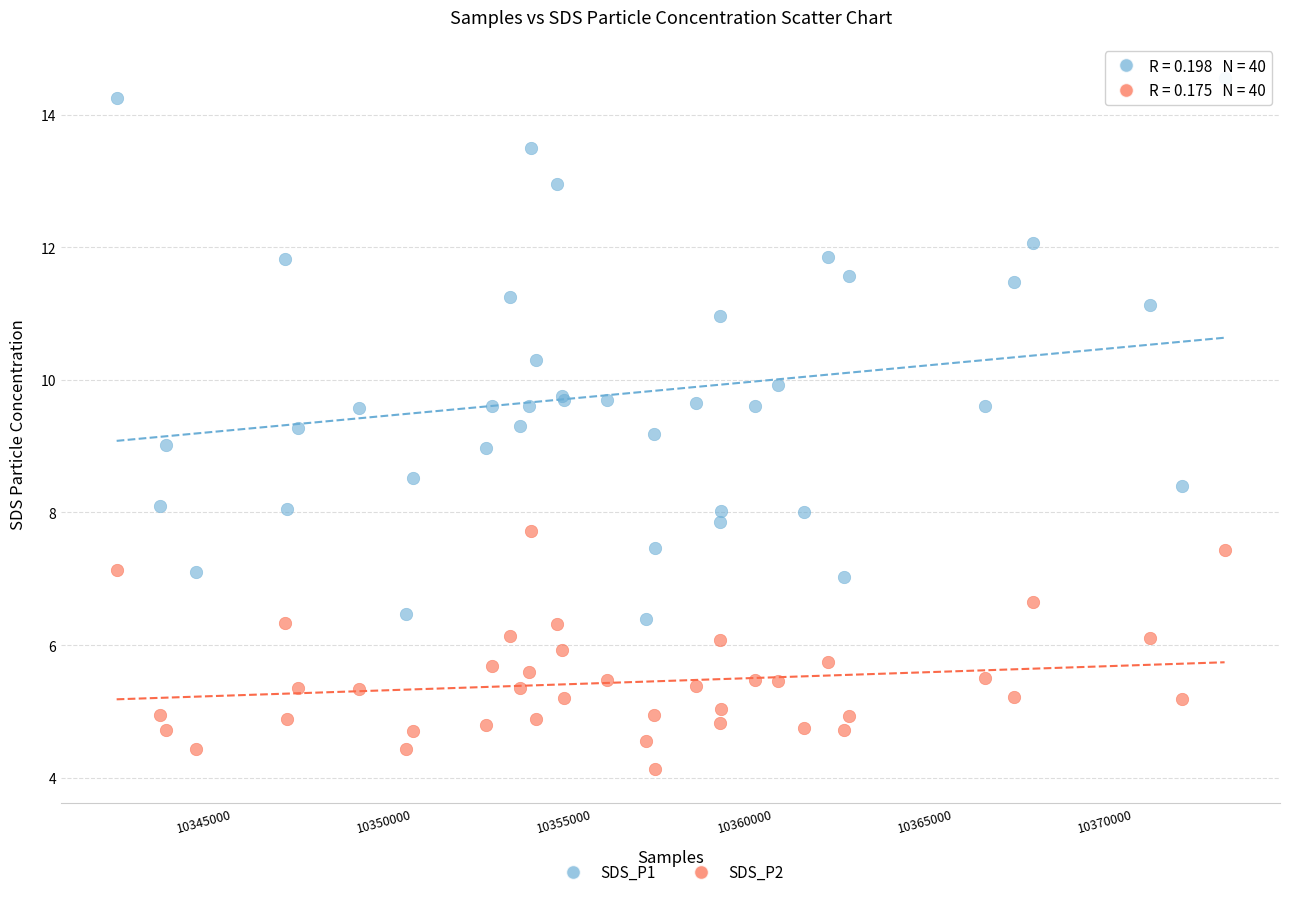

Which series reaches the maximum Y coordinate?

SDS_P1